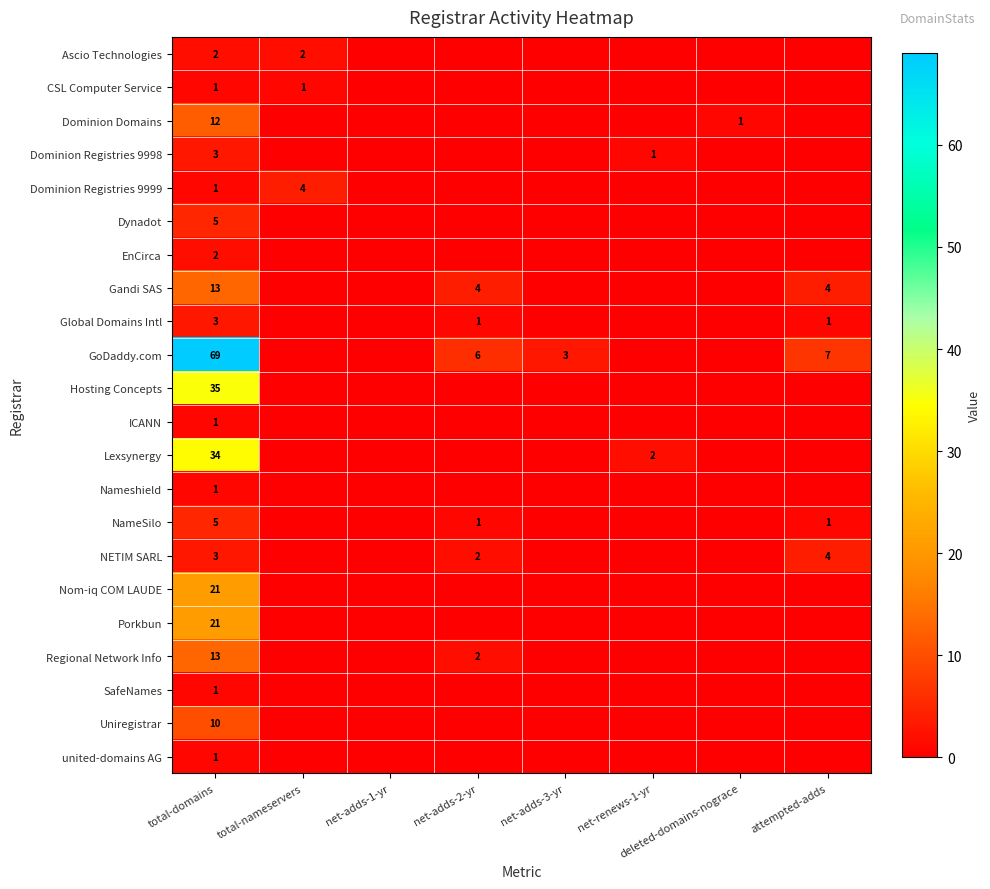

Is it true that NameSilo equals 1 at attempted-adds?

True